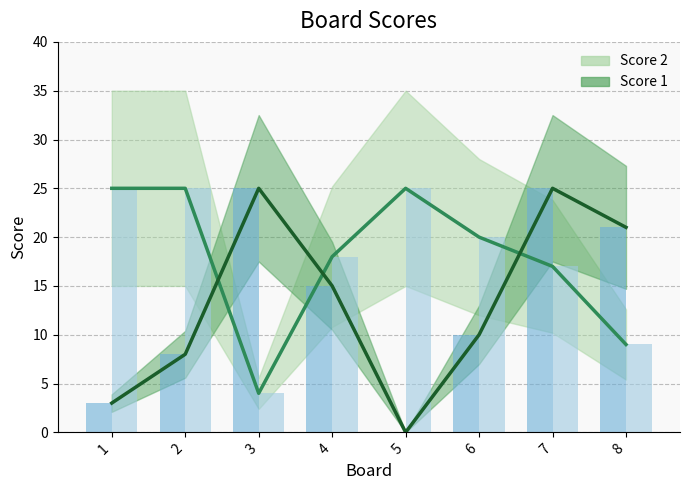

At which label is Score 1 (bar) closest to 12?

6